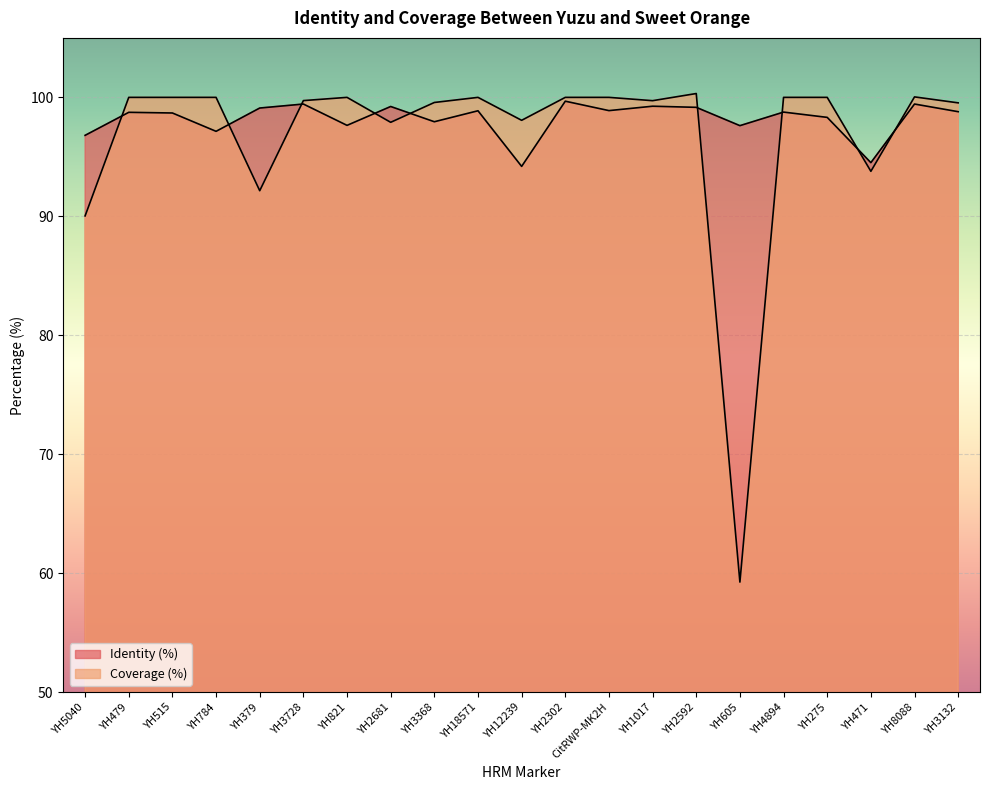

Where do Coverage (%) and Identity (%) first cross each other?

YH5040 and YH479